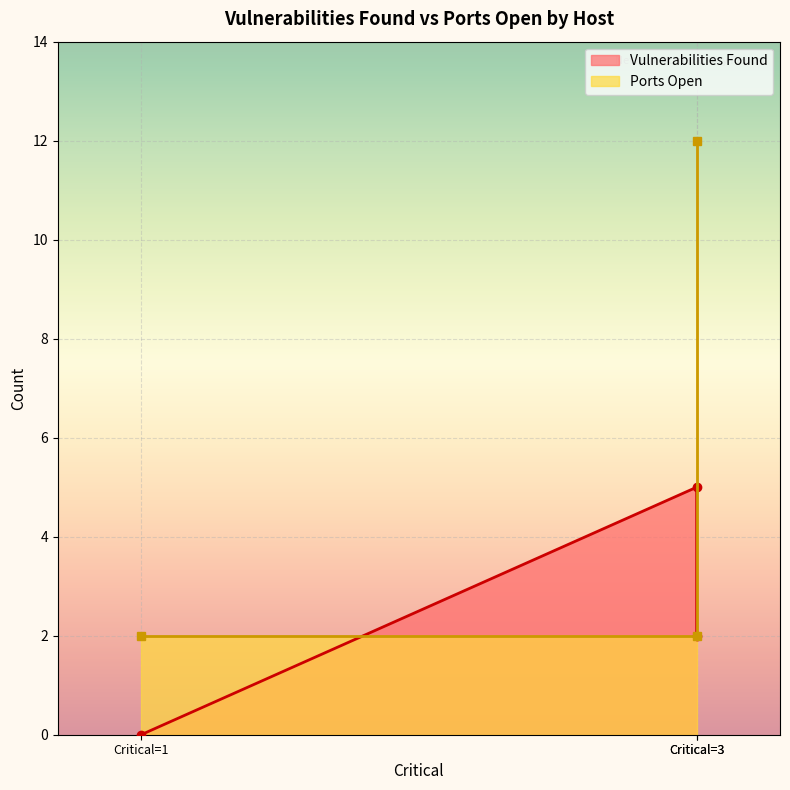

At which label does Vulnerabilities Found first exceed 2?

www.yourcompany.net
(Critical=3)